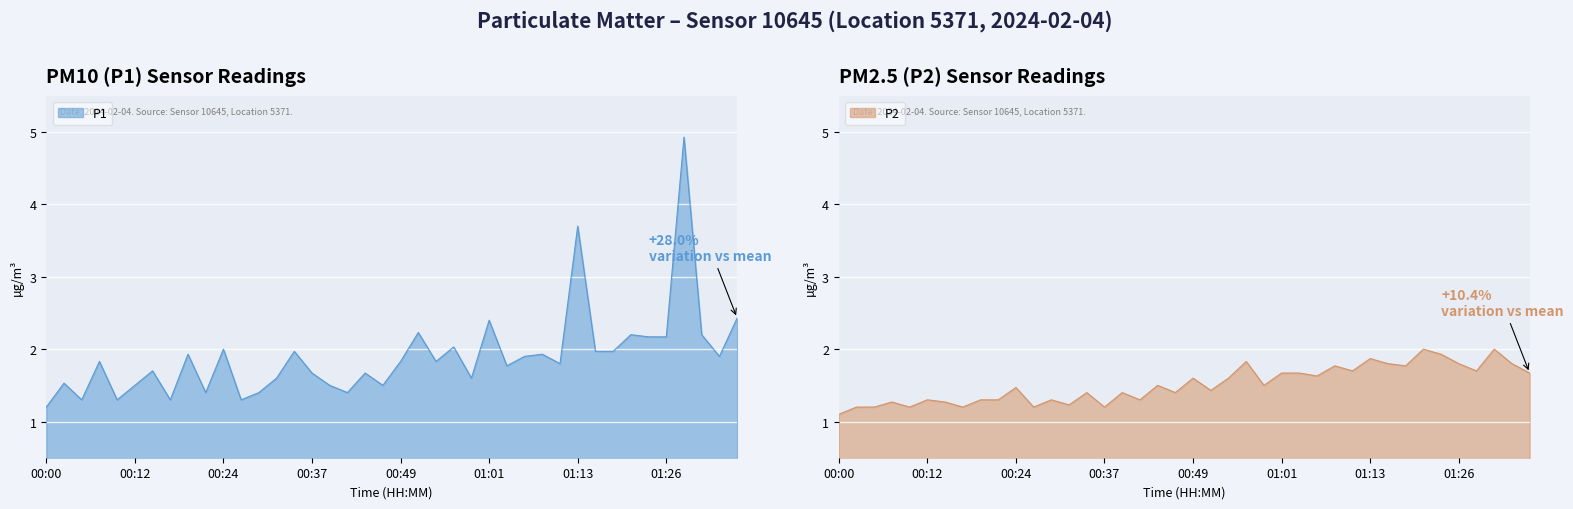

Count the number of categories in the chart.

40